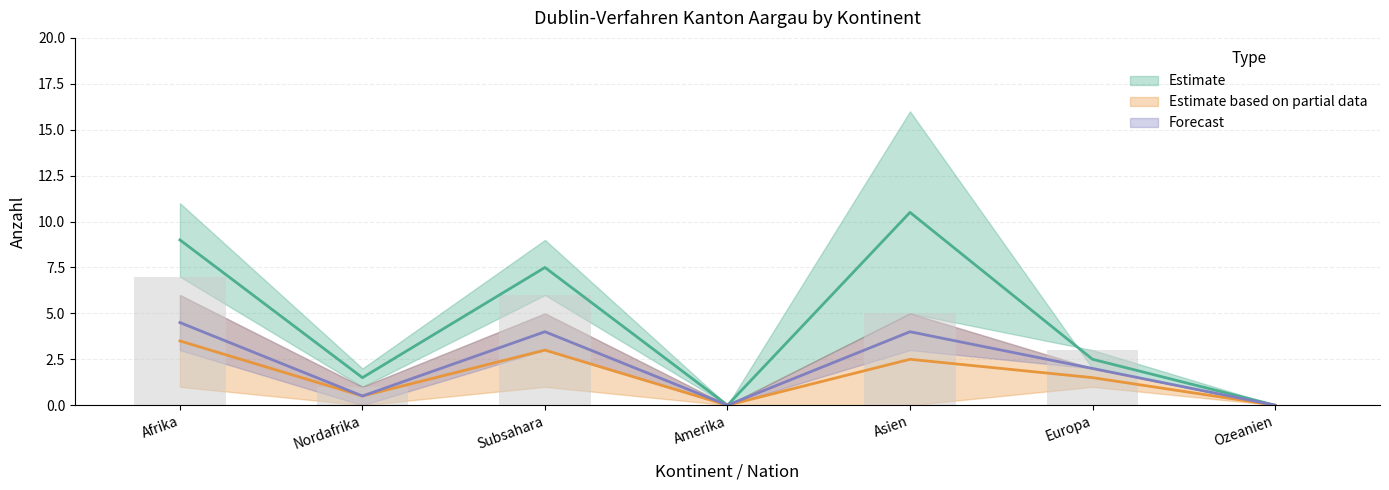

True or false: Total Dublin-Verfahren has a value of 4.0 at Subsahara.

False